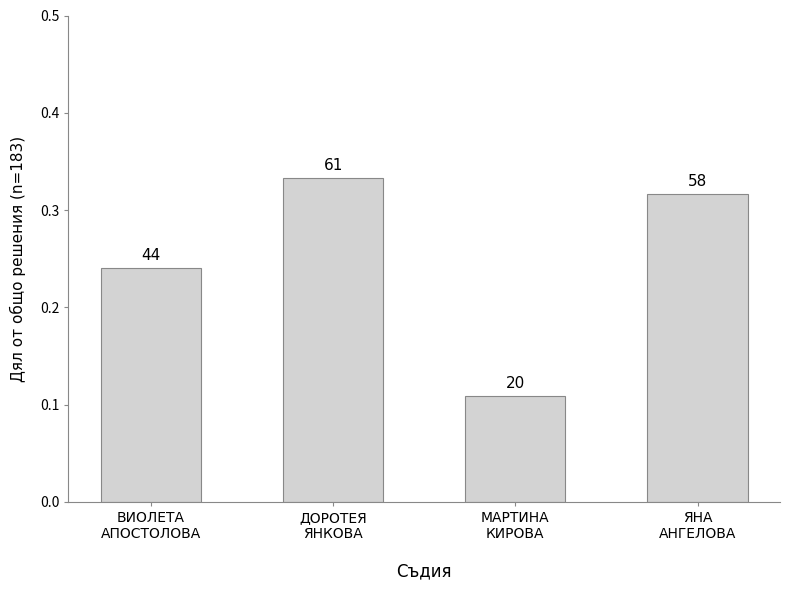

Reading left to right, transcribe all the data shown in this chart.

0.2	0.3	0.1	0.3